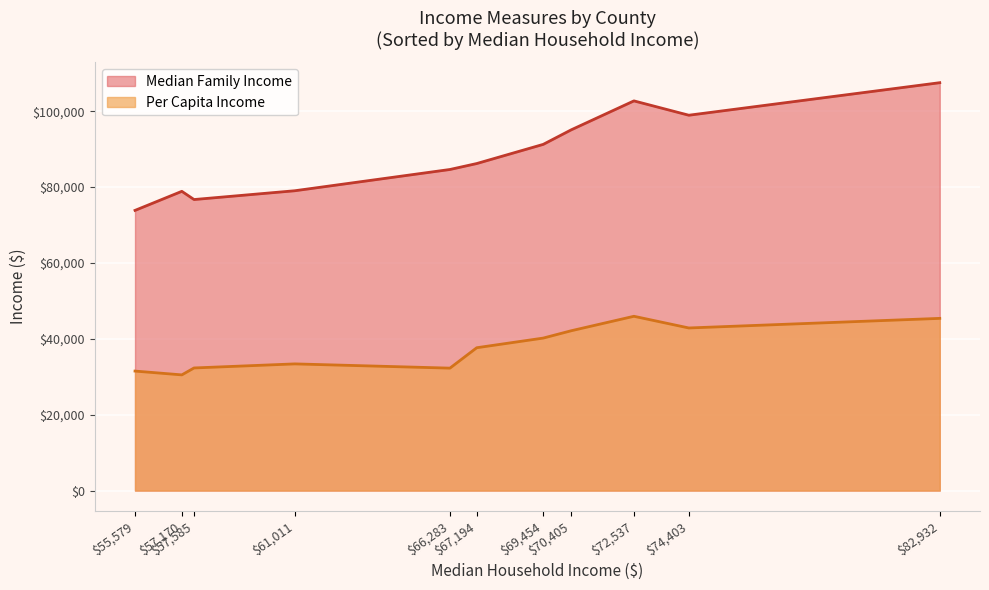

What is the difference between the maximum and minimum values in the Per Capita Income series?

15445